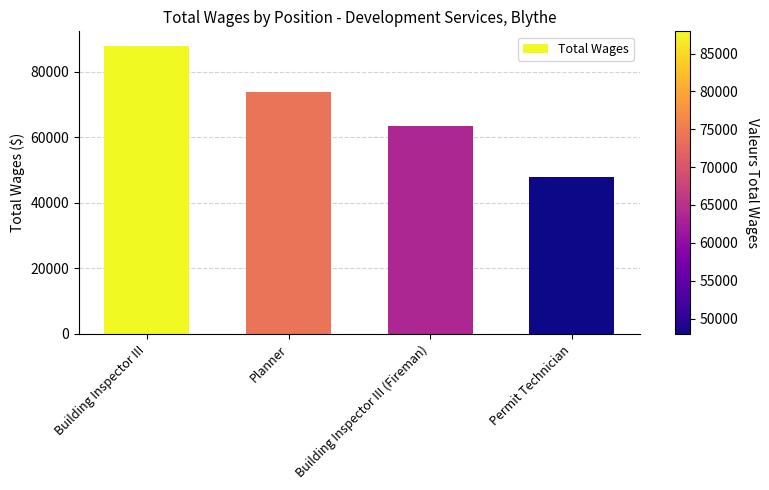

What is the average value?

68324